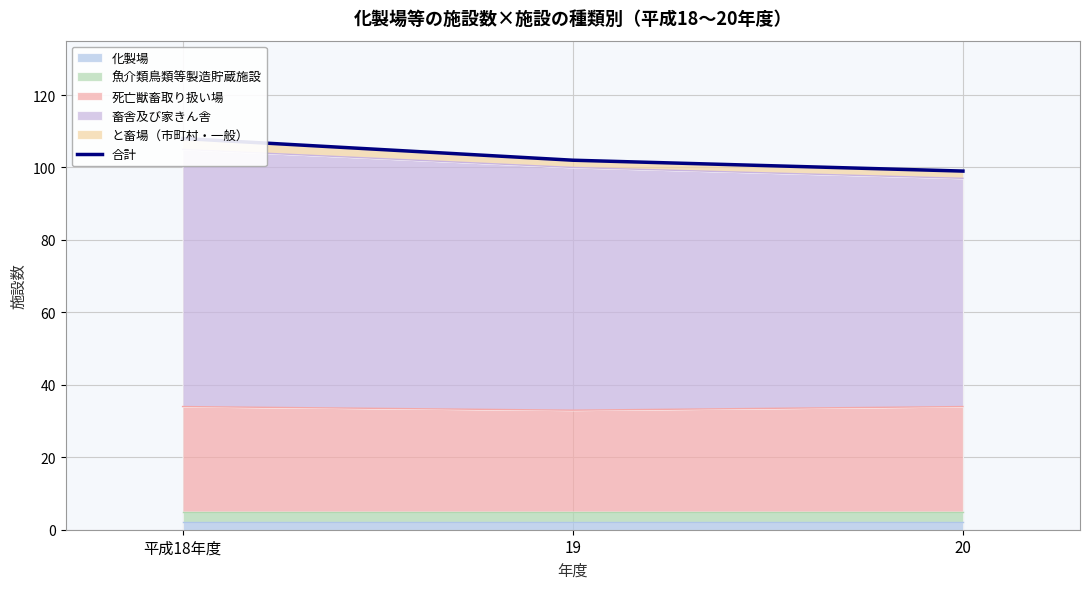

Where is the data nearest to the value 103?

19